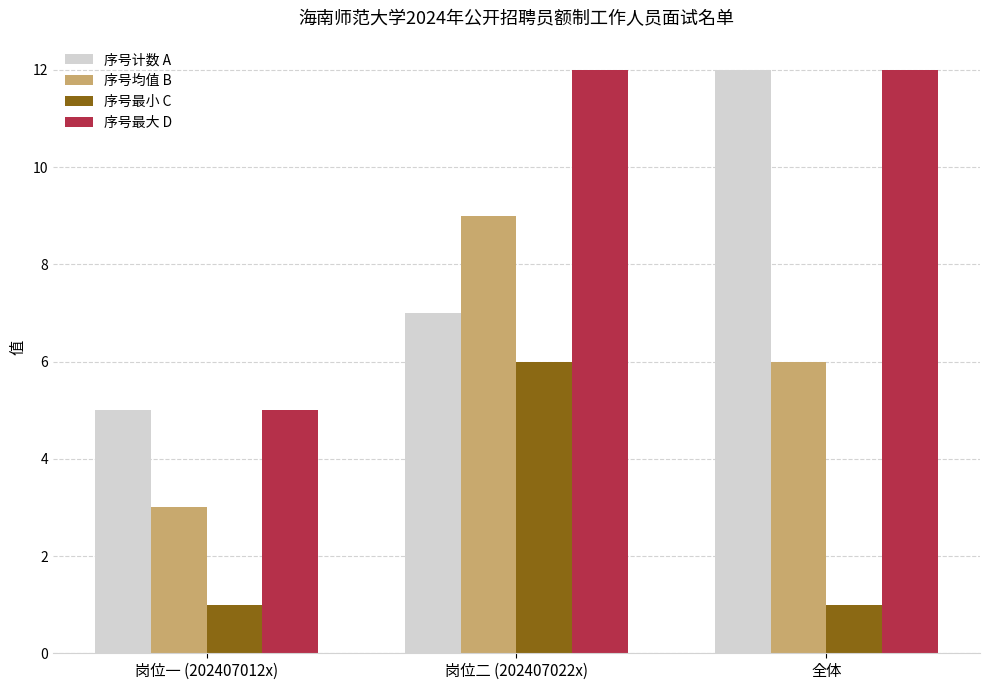

What is the greatest value displayed?

12